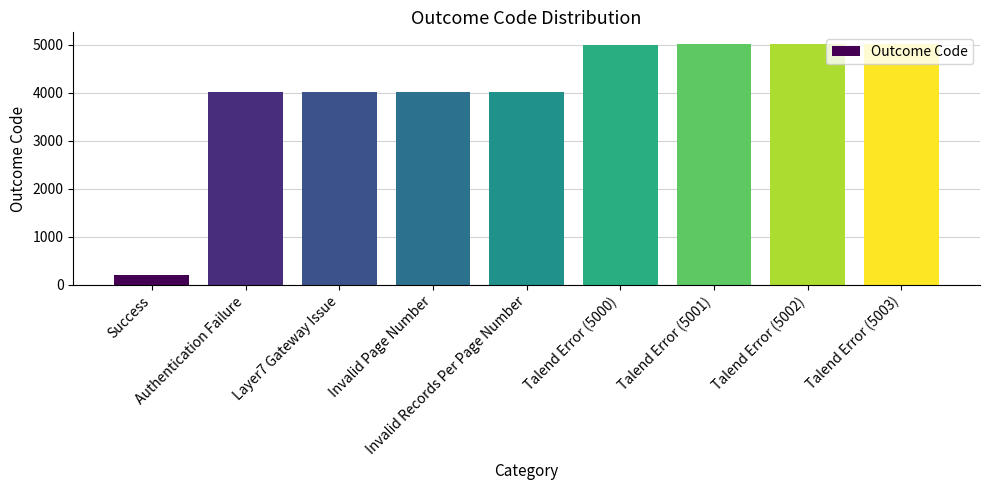

What is the label of the 7th bar from the right?

Layer7 Gateway Issue